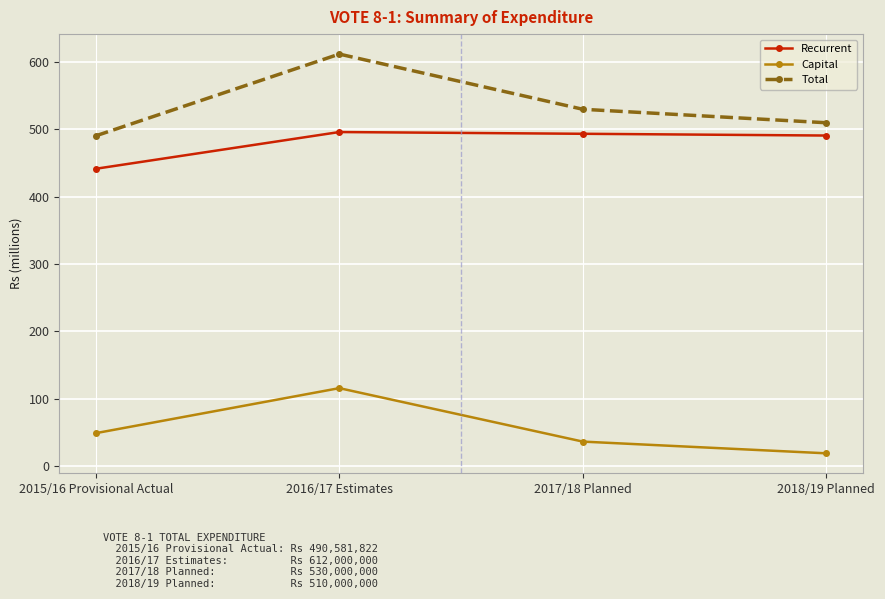

What is the total value across all series at 2018/19 Planned?

1020.0